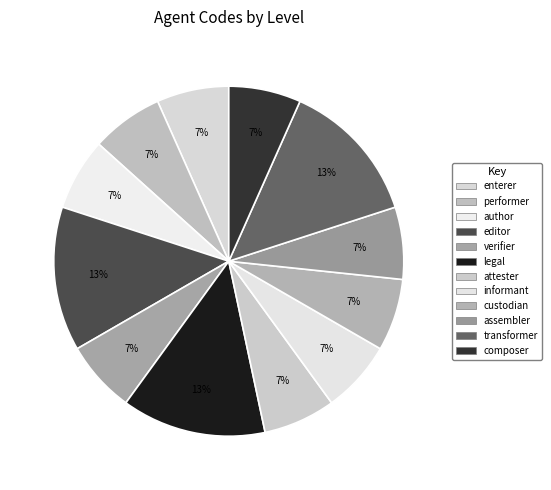

How many segments does this pie chart have?

12